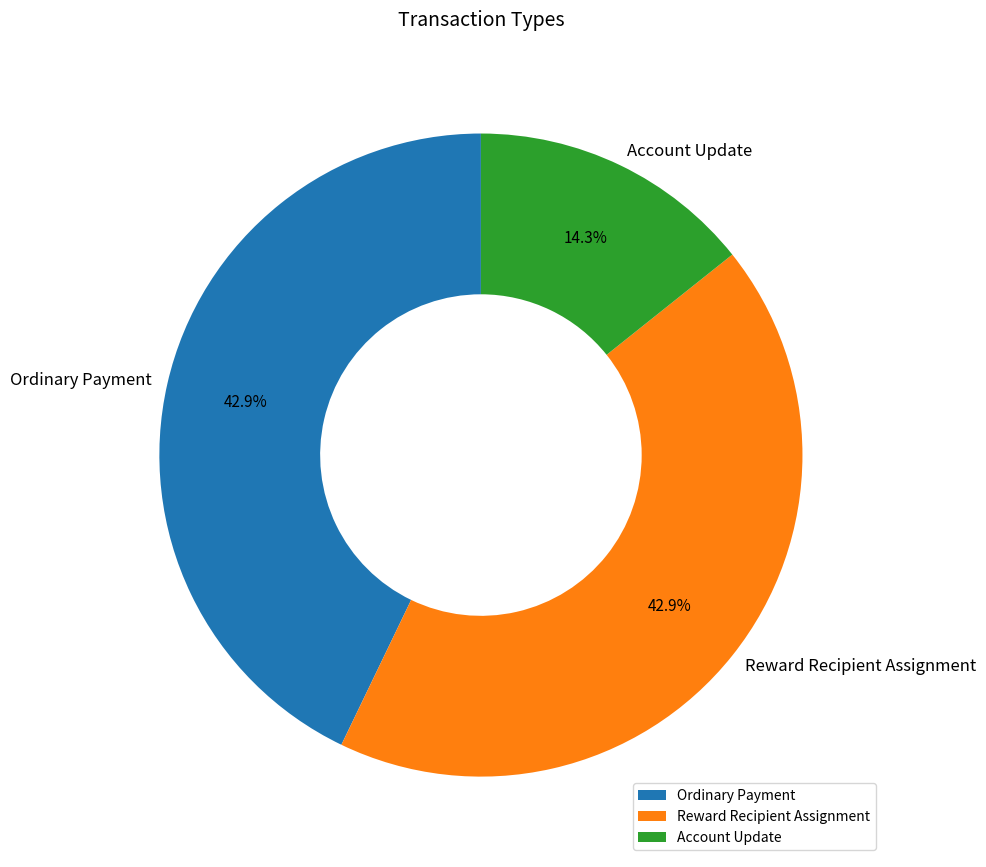

To the nearest percent, what portion does Ordinary Payment represent?

43%